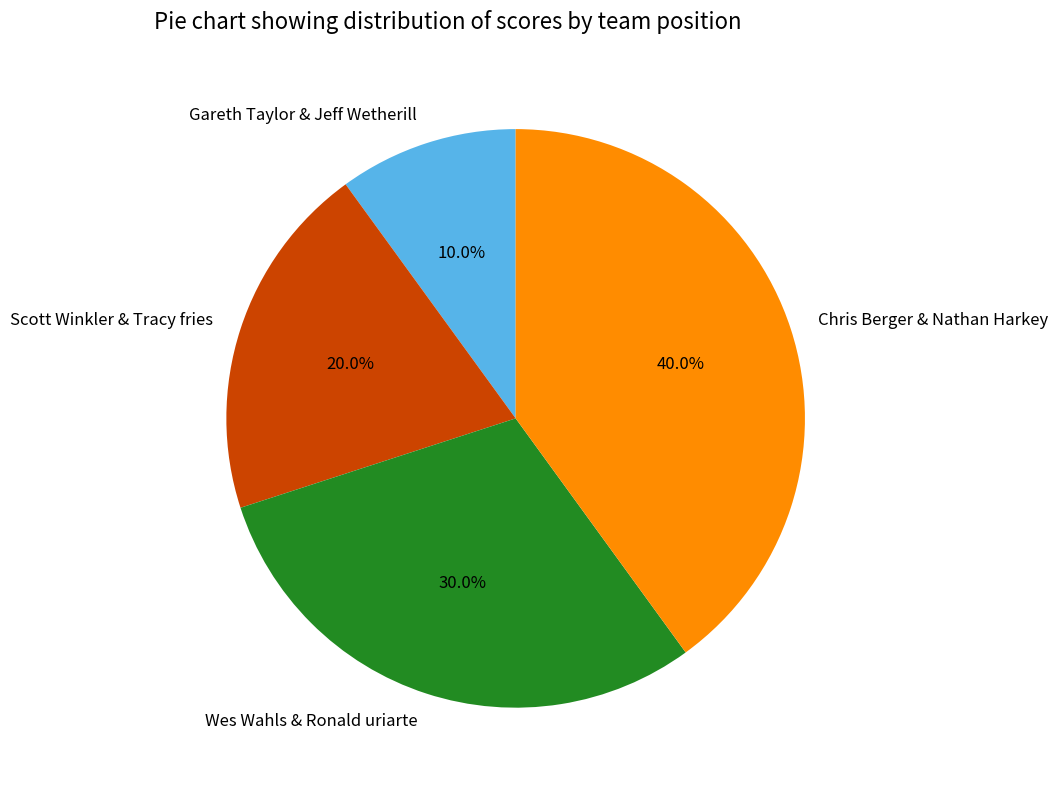

The Wes Wahls & Ronald uriarte slice represents 30% of the pie. True or false?

True